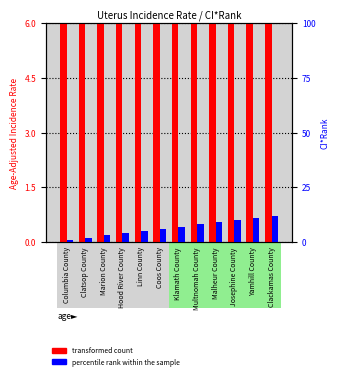

True or false: percentile rank within the sample has a value of 1.7 at Marion County.

False